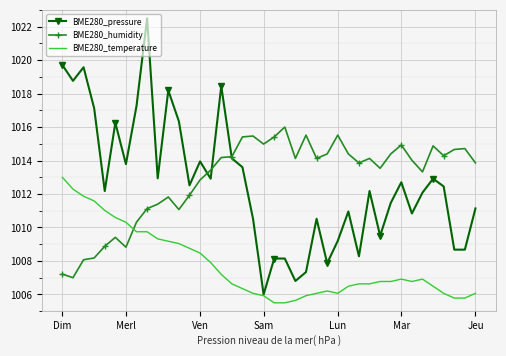

Which series has the largest range (max minus min)?

BME280_pressure